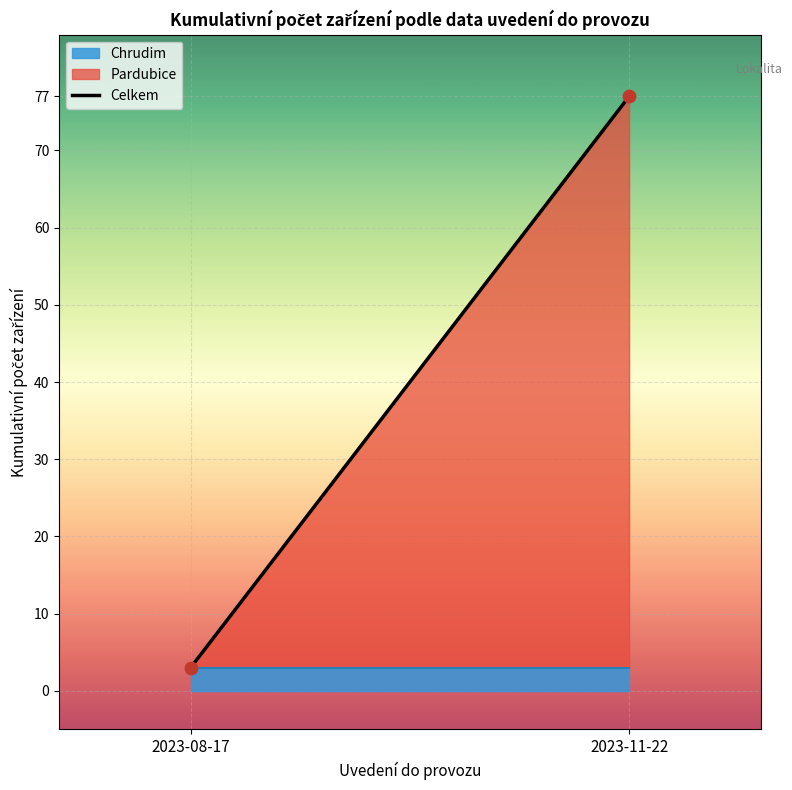

What is the range of Y values (max minus min)?

74